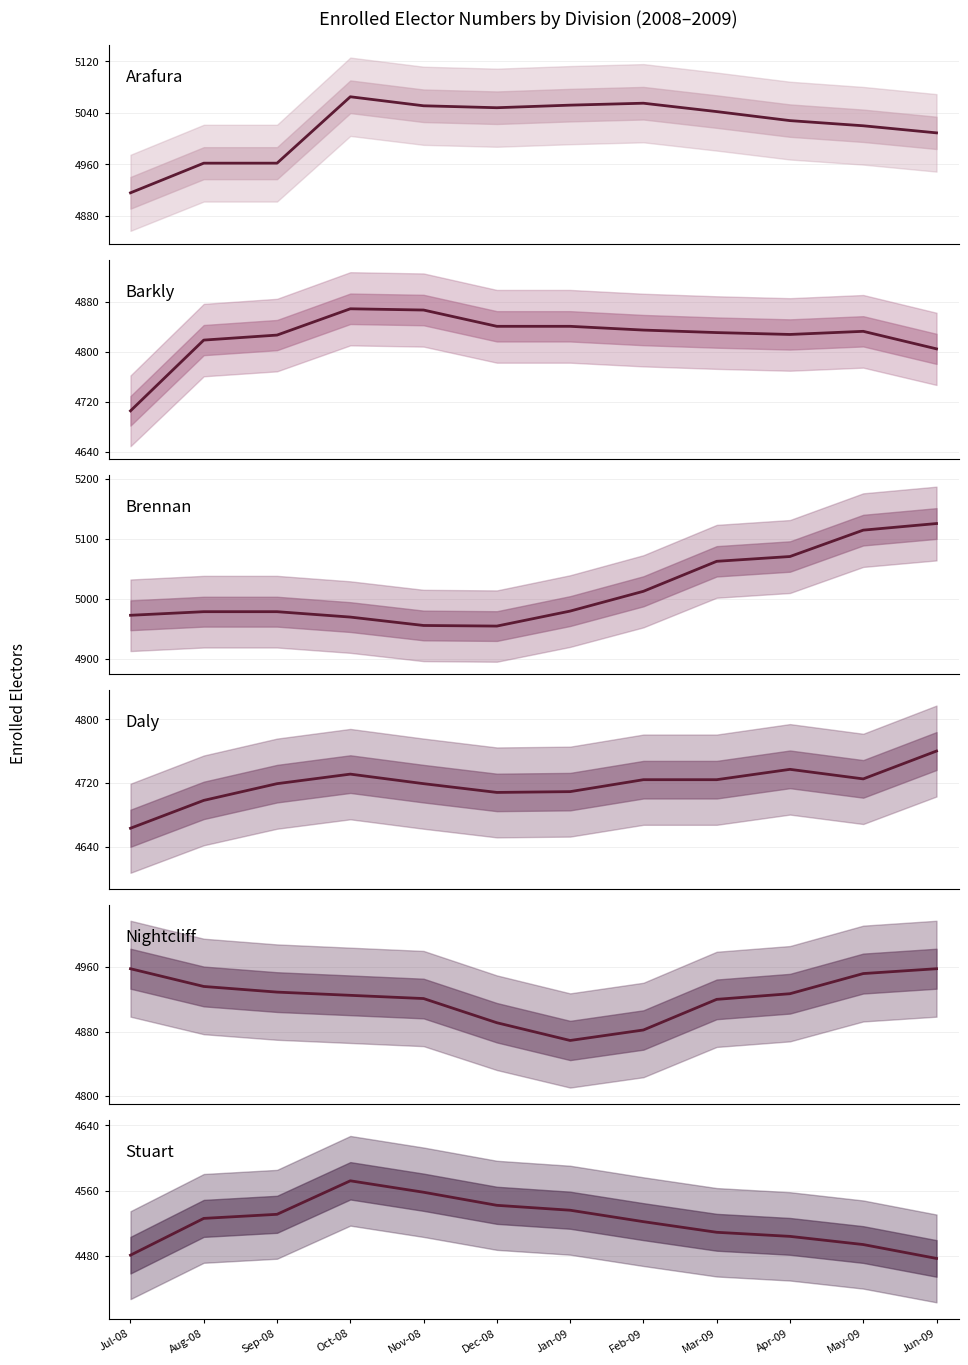

Which category has the highest value in the Barkly series?

Oct-08